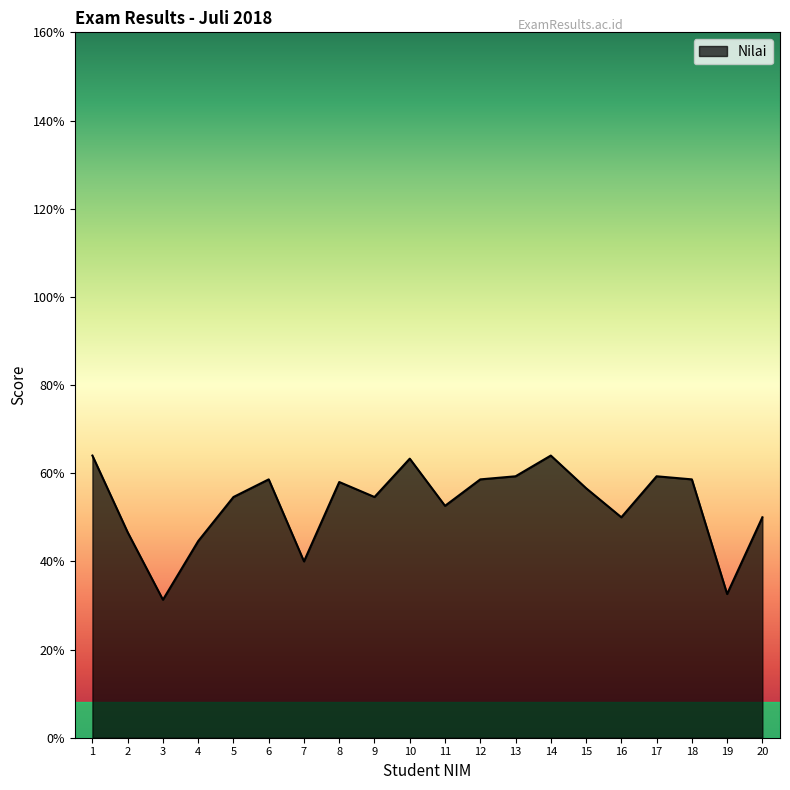

Is it true that the value at 14 is 108.3?

False